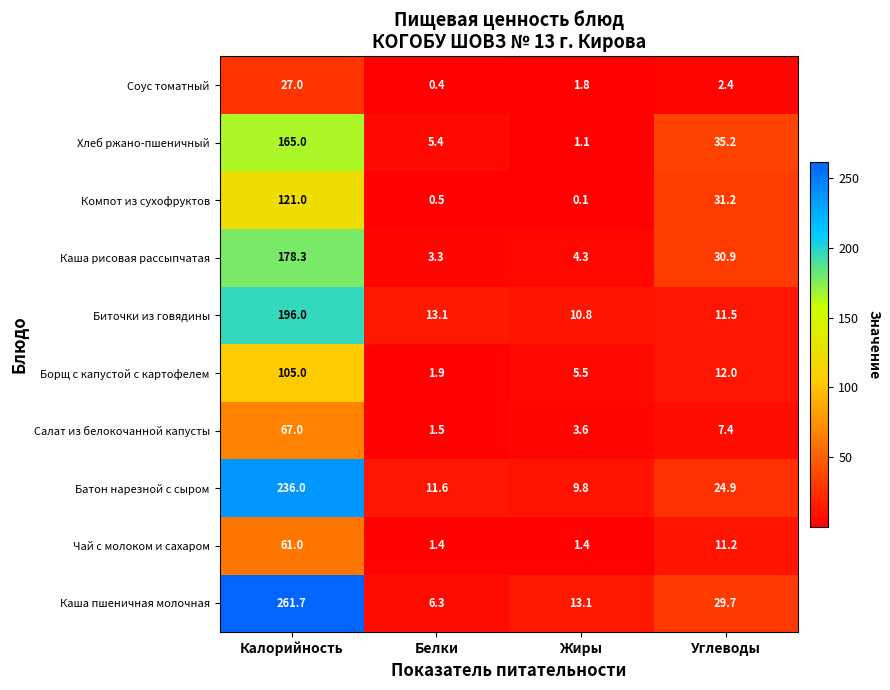

What is the difference between the highest and lowest values at Белки?

12.7